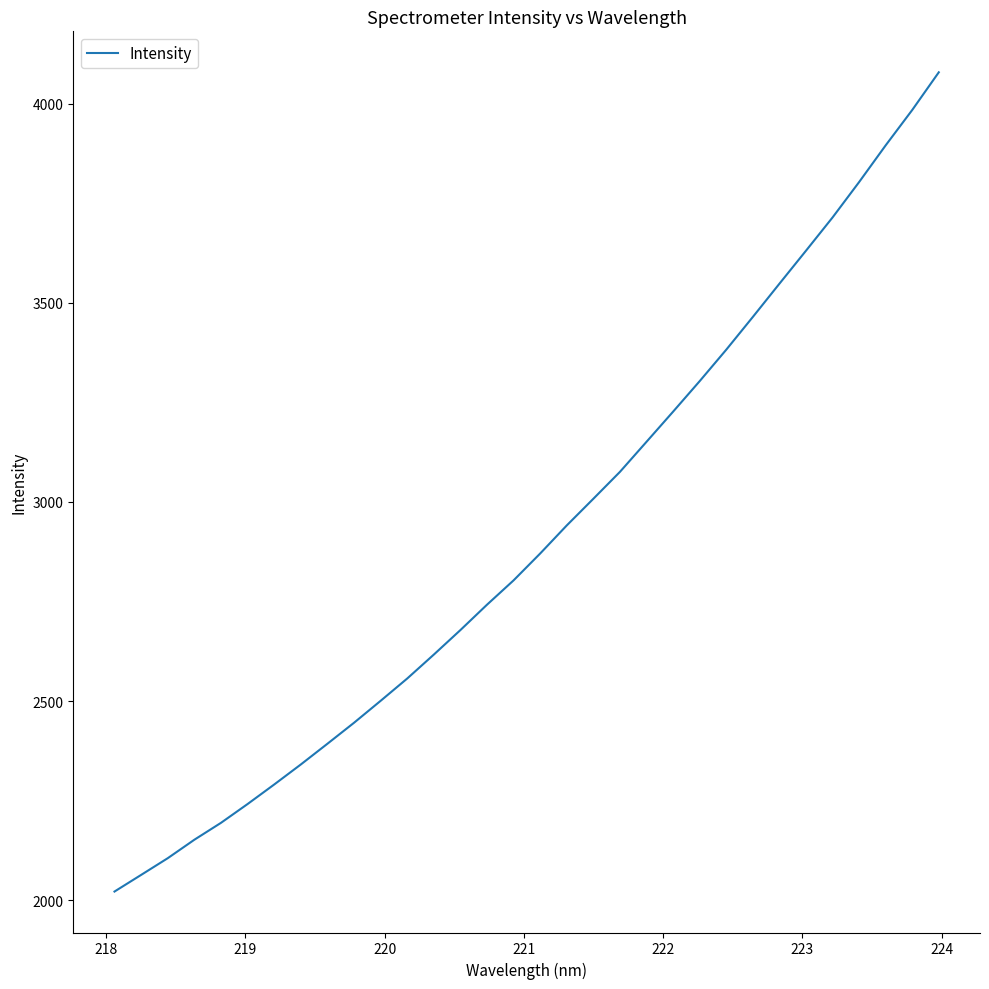

What is the greatest value displayed?

4078.4